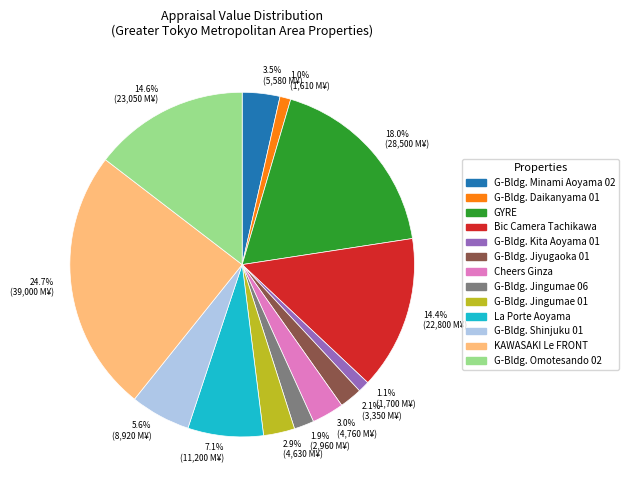

Which slice is the largest?

24.7% (39,000 M¥)